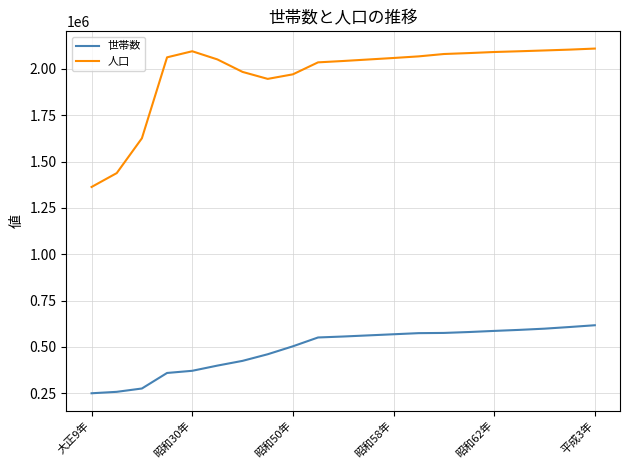

True or false: 世帯数 and 人口 cross at least once.

False